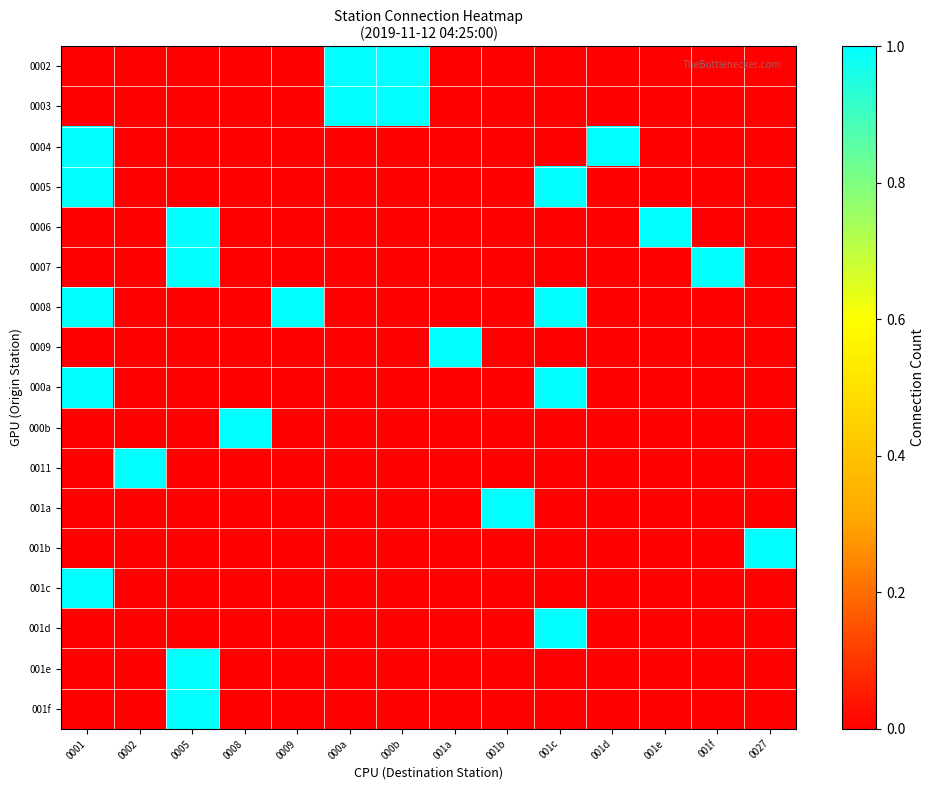

Which series has the largest total across all categories?

0008